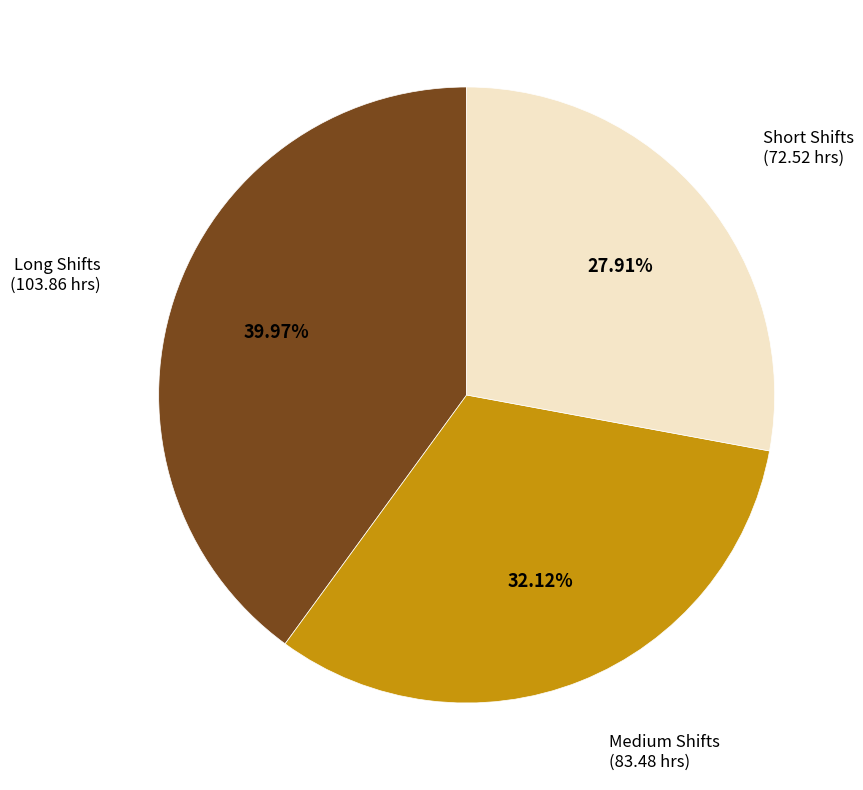

Does any single category account for the majority?

No